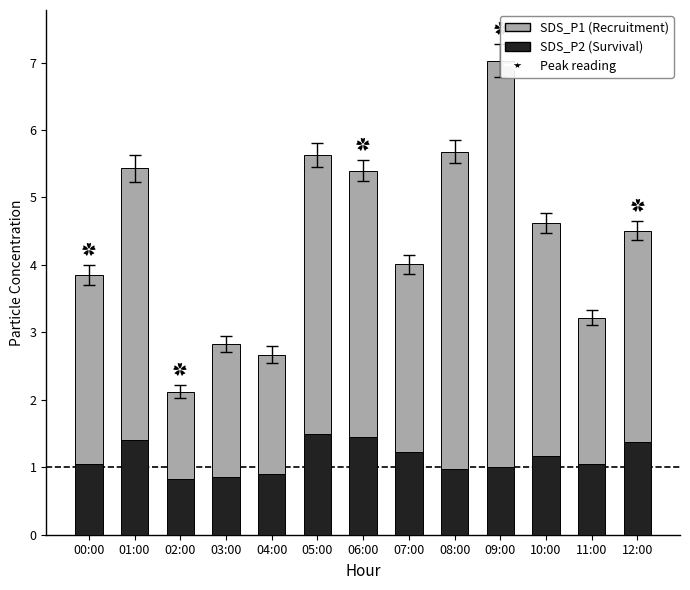

What is the maximum value shown in the chart?

6.0